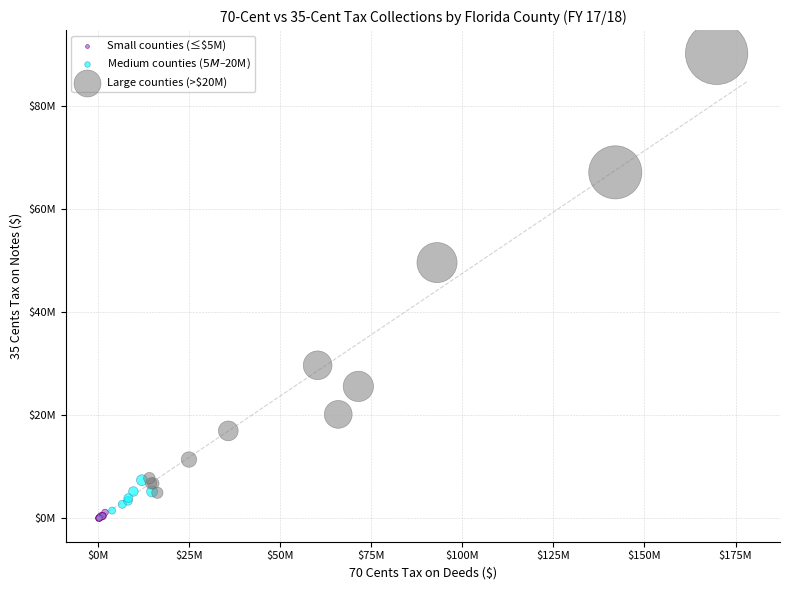

Which series contains the lowest Y value?

Small counties (≤$5M)